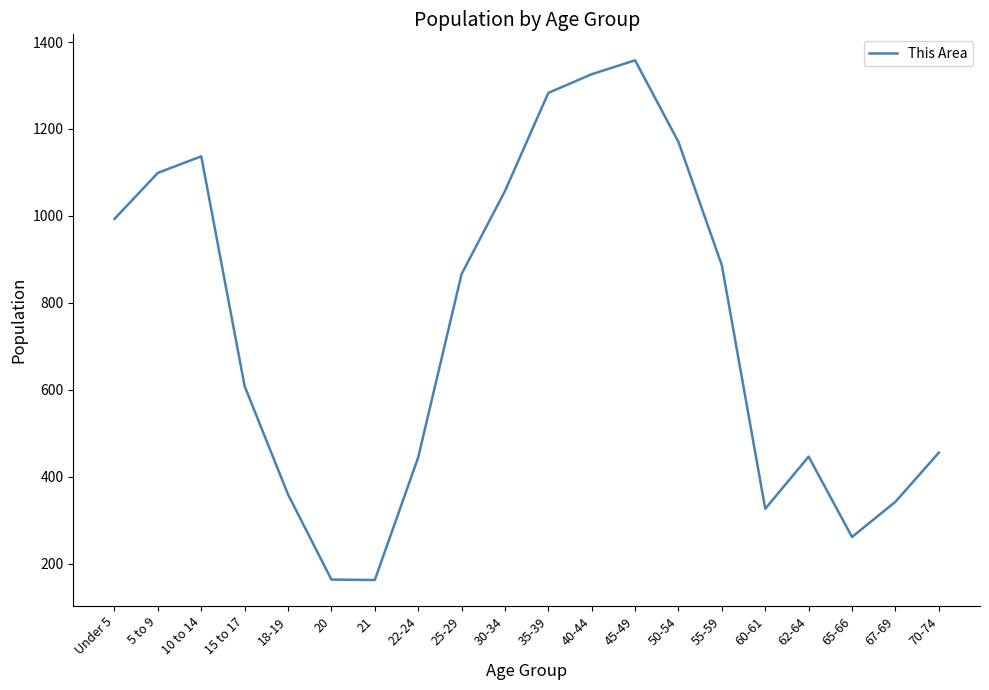

Is it true that the value at 67-69 is 176?

False